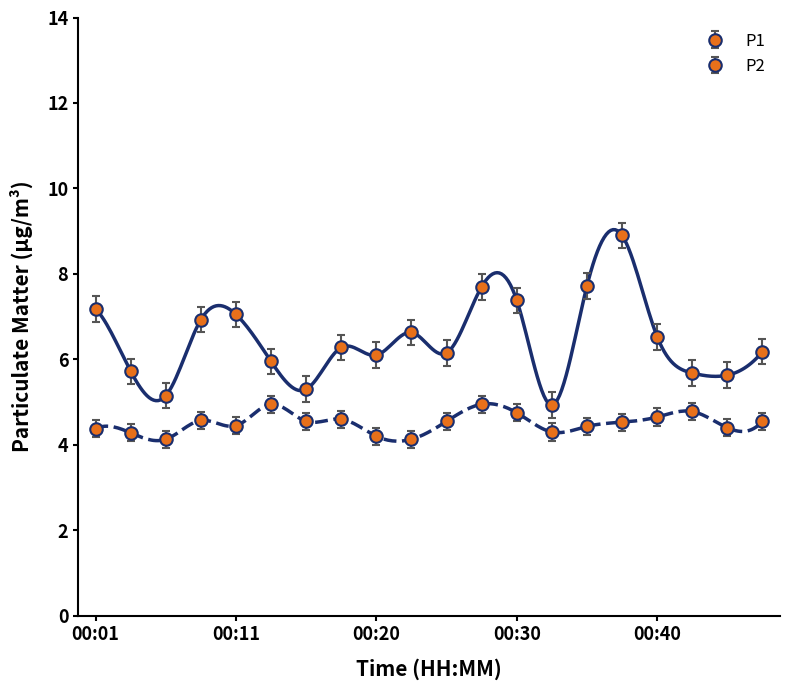

What is the value of the P1 point at the 15th from the left?

7.7